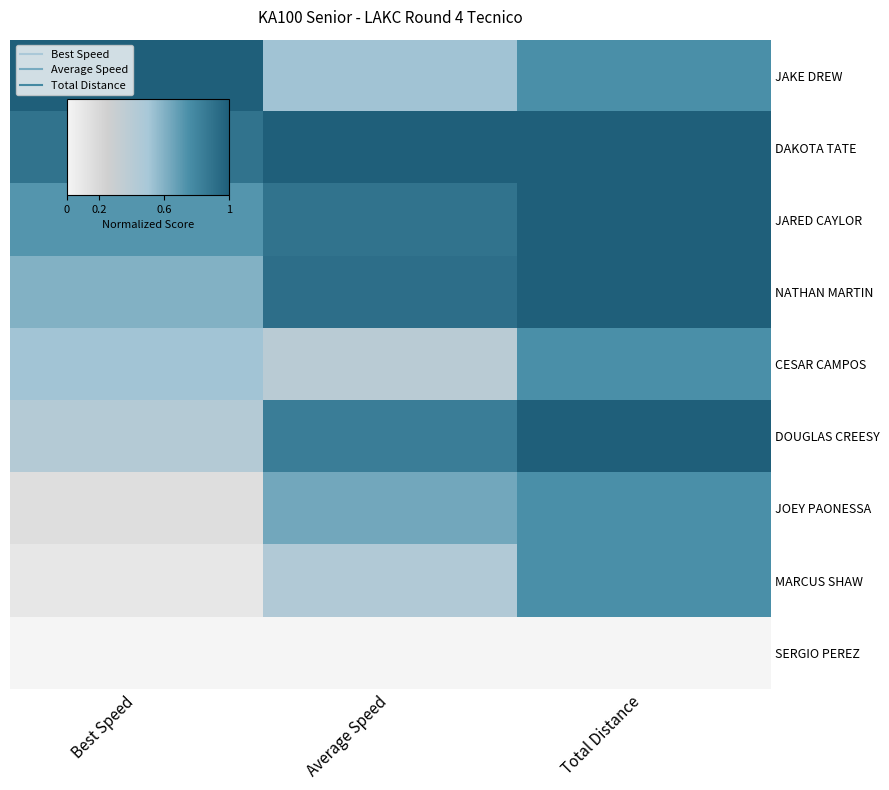

What is the spread (max minus min) of values at Total Distance?

1.0